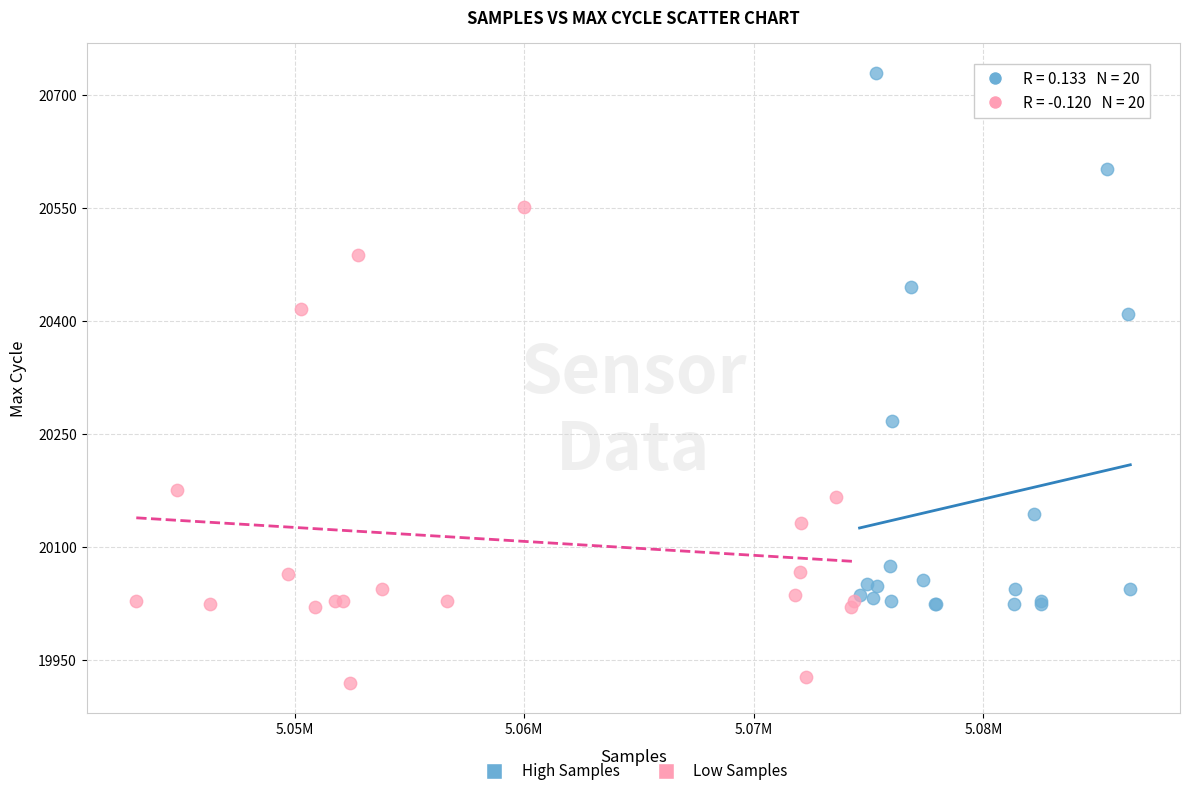

Which series has the largest Y range (max minus min)?

High Samples